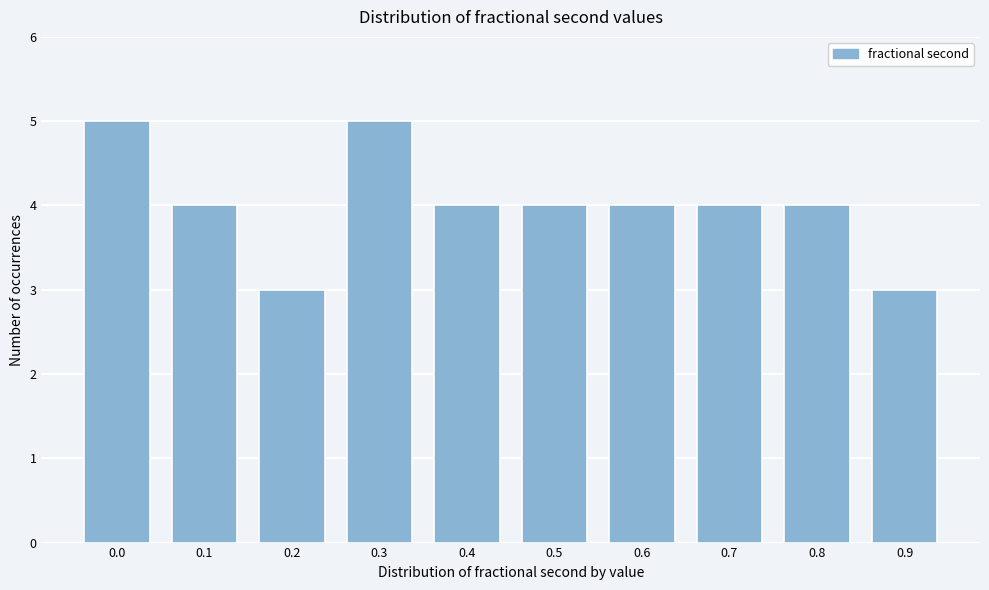

Reading left to right, extract all data points from this chart.

5	4	3	5	4	4	4	4	4	3